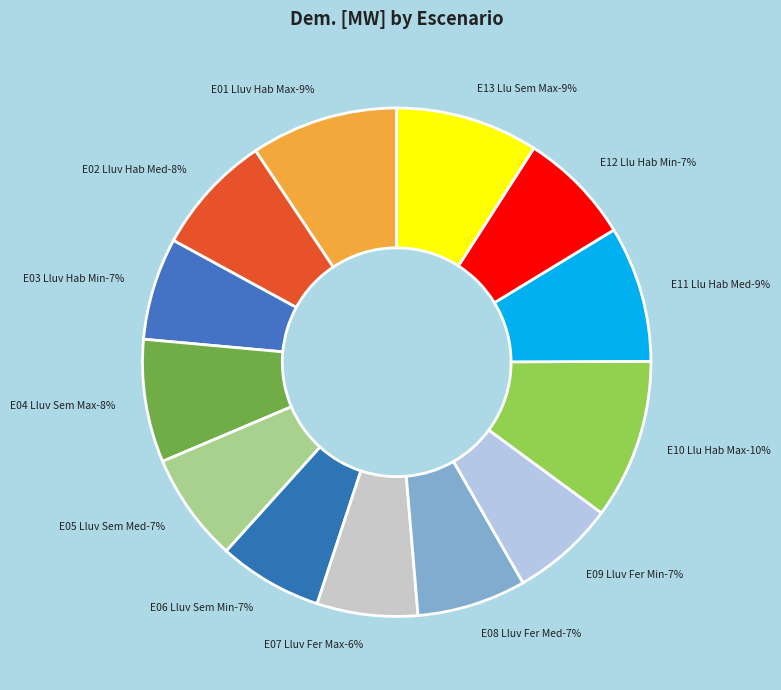

Rank the categories by value from lowest to highest.

E07 Lluv Fer Max, E03 Lluv Hab Min, E06 Lluv Sem Min, E09 Lluv Fer Min, E05 Lluv Sem Med, E08 Lluv Fer Med, E12 Llu Hab Min, E02 Lluv Hab Med, E04 Lluv Sem Max, E11 Llu Hab Med, E13 Llu Sem Max, E01 Lluv Hab Max, E10 Llu Hab Max